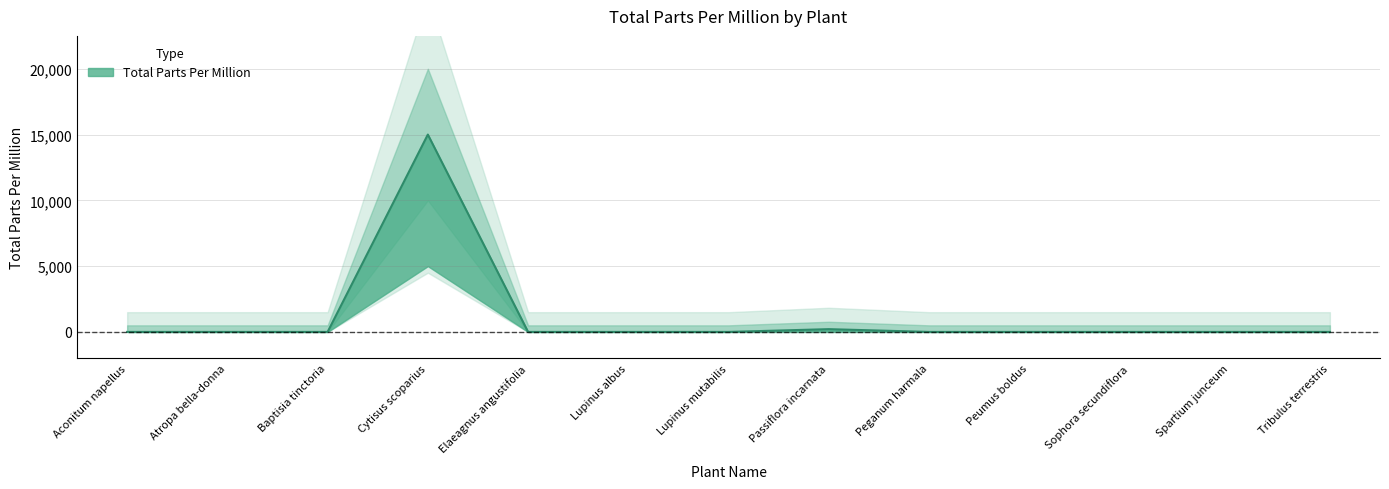

Where is the first local maximum?

Cytisus scoparius